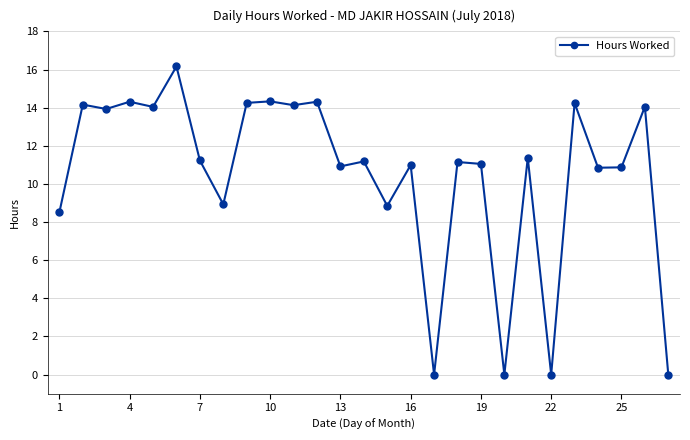

What is the maximum value shown in the chart?

16.2